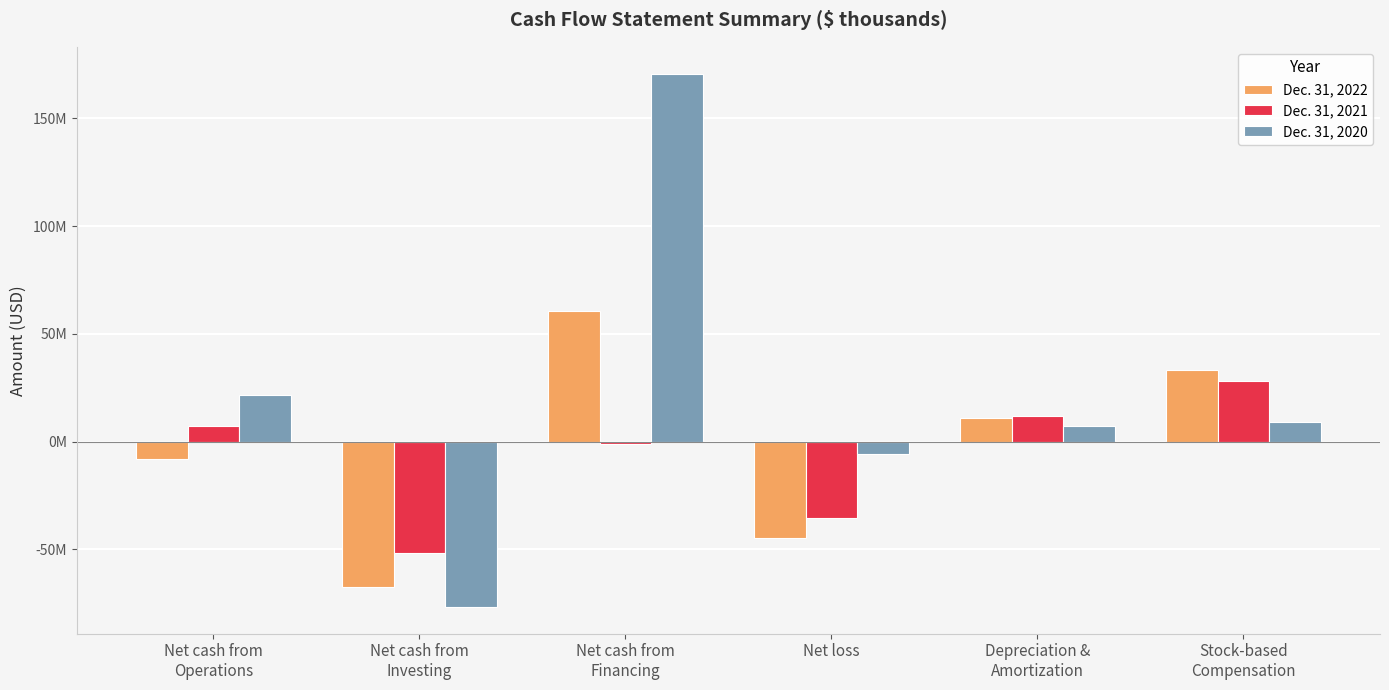

What are all the series names shown in the legend?

Dec. 31, 2022, Dec. 31, 2021, Dec. 31, 2020